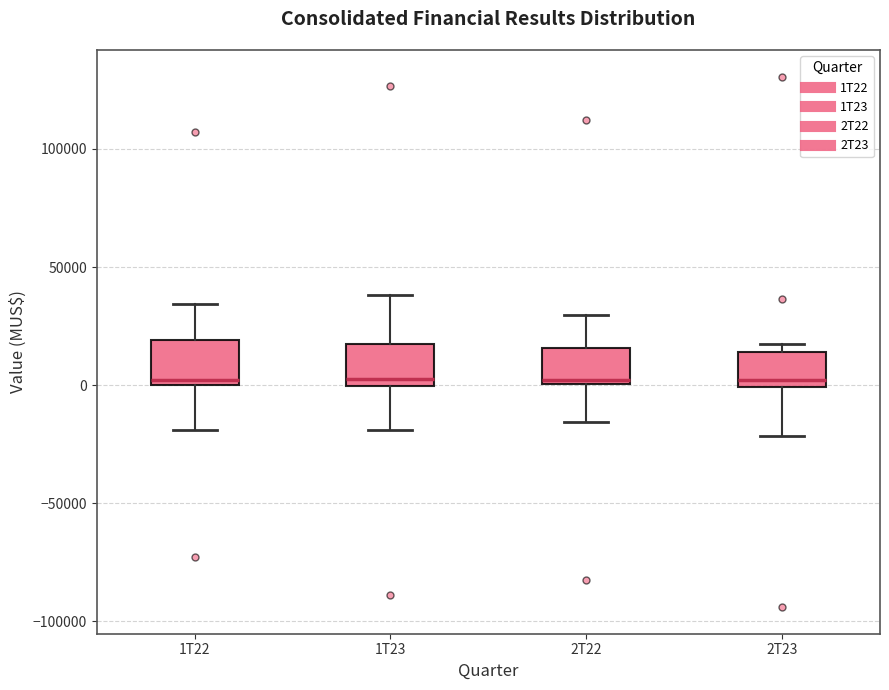

Where is the lower edge of the box for 2T22 on the y-axis? The values are not printed on the chart, so give them approximately, as read against the axis.

0